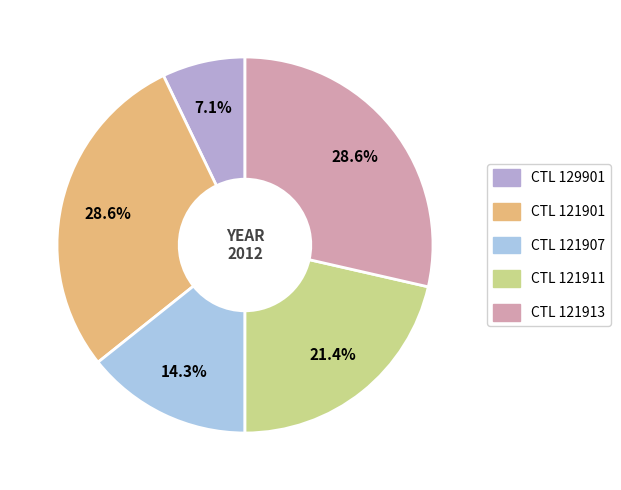

Count the number of slices in the pie.

5